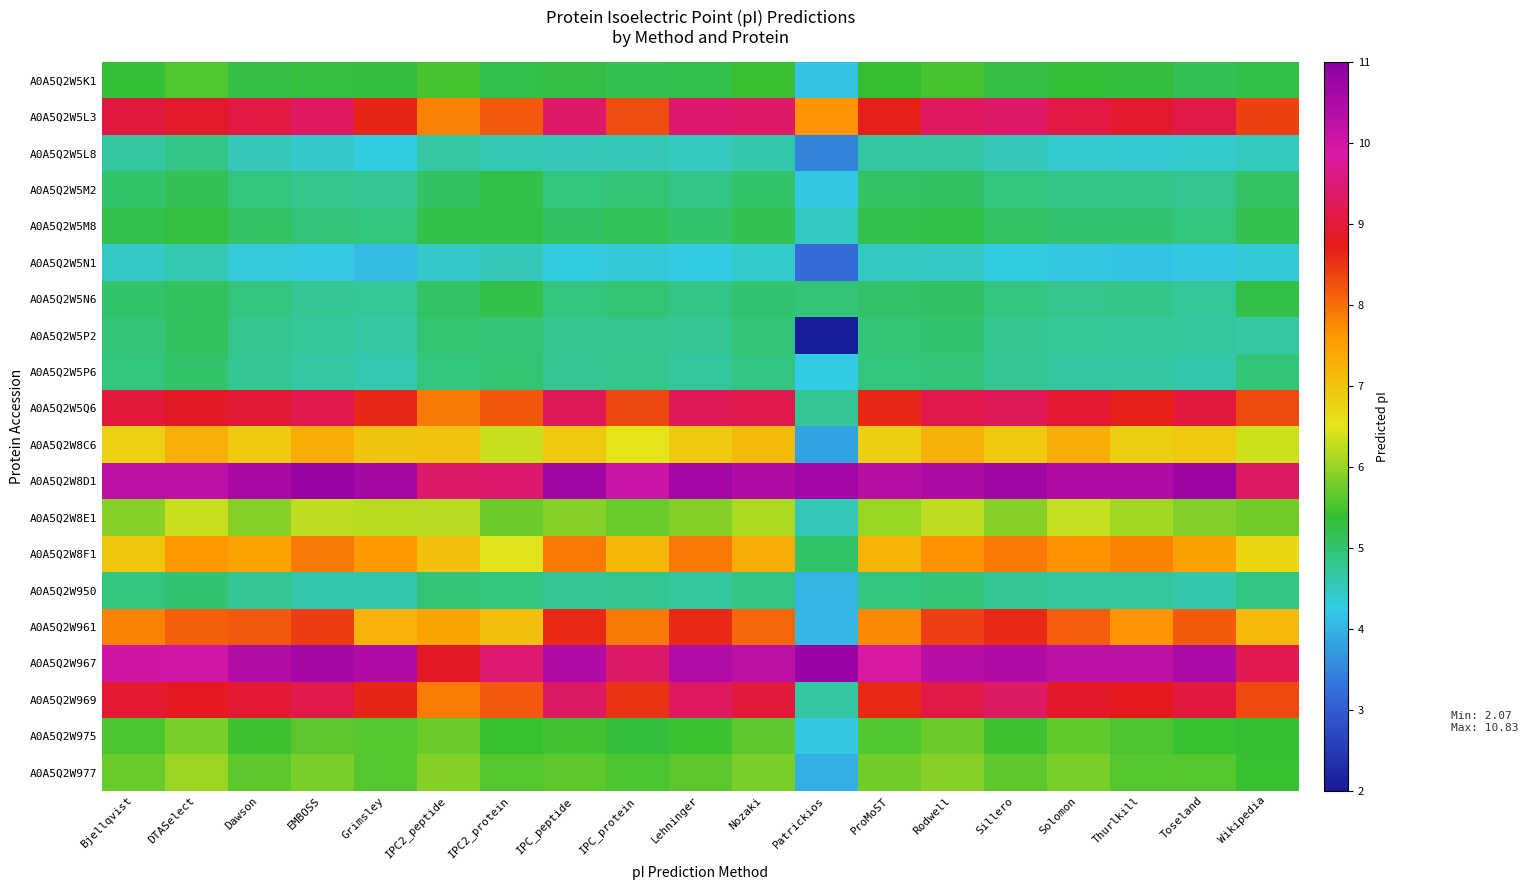

Reading left to right, list all the values displayed in this chart.

A0A5Q2W5K1: Bjellqvist=5.3	DTASelect=5.6	Dawson=5.3	EMBOSS=5.3	Grimsley=5.3	IPC2_peptide=5.5	IPC2_protein=5.2	IPC_peptide=5.3	IPC_protein=5.2	Lehninger=5.2	Nozaki=5.4	Patrickios=4.1	ProMoST=5.4	Rodwell=5.5	Sillero=5.3	Solomon=5.3	Thurlkill=5.3	Toseland=5.2	Wikipedia=5.2
A0A5Q2W5L3: Bjellqvist=9.1	DTASelect=8.9	Dawson=9.1	EMBOSS=9.3	Grimsley=8.6	IPC2_peptide=7.8	IPC2_protein=8.2	IPC_peptide=9.4	IPC_protein=8.3	Lehninger=9.4	Nozaki=9.4	Patrickios=7.6	ProMoST=8.7	Rodwell=9.3	Sillero=9.4	Solomon=9.1	Thurlkill=8.9	Toseland=9.1	Wikipedia=8.4
A0A5Q2W5L8: Bjellqvist=4.7	DTASelect=4.8	Dawson=4.5	EMBOSS=4.4	Grimsley=4.3	IPC2_peptide=4.7	IPC2_protein=4.6	IPC_peptide=4.5	IPC_protein=4.6	Lehninger=4.5	Nozaki=4.6	Patrickios=3.5	ProMoST=4.7	Rodwell=4.7	Sillero=4.5	Solomon=4.4	Thurlkill=4.4	Toseland=4.4	Wikipedia=4.5
A0A5Q2W5M2: Bjellqvist=5.0	DTASelect=5.2	Dawson=4.9	EMBOSS=4.8	Grimsley=4.8	IPC2_peptide=5.1	IPC2_protein=5.2	IPC_peptide=4.9	IPC_protein=4.9	Lehninger=4.9	Nozaki=5.0	Patrickios=4.2	ProMoST=5.1	Rodwell=5.1	Sillero=4.9	Solomon=4.9	Thurlkill=4.9	Toseland=4.8	Wikipedia=5.1
A0A5Q2W5M8: Bjellqvist=5.2	DTASelect=5.3	Dawson=5.1	EMBOSS=4.9	Grimsley=4.9	IPC2_peptide=5.2	IPC2_protein=5.2	IPC_peptide=5.1	IPC_protein=5.1	Lehninger=5.0	Nozaki=5.2	Patrickios=4.5	ProMoST=5.2	Rodwell=5.2	Sillero=5.1	Solomon=5.0	Thurlkill=5.0	Toseland=4.9	Wikipedia=5.2
A0A5Q2W5N1: Bjellqvist=4.5	DTASelect=4.6	Dawson=4.3	EMBOSS=4.2	Grimsley=4.1	IPC2_peptide=4.4	IPC2_protein=4.5	IPC_peptide=4.3	IPC_protein=4.3	Lehninger=4.2	Nozaki=4.4	Patrickios=3.2	ProMoST=4.5	Rodwell=4.5	Sillero=4.3	Solomon=4.2	Thurlkill=4.2	Toseland=4.2	Wikipedia=4.3
A0A5Q2W5N6: Bjellqvist=5.0	DTASelect=5.1	Dawson=4.9	EMBOSS=4.8	Grimsley=4.7	IPC2_peptide=5.1	IPC2_protein=5.2	IPC_peptide=4.9	IPC_protein=5.0	Lehninger=4.9	Nozaki=5.0	Patrickios=4.9	ProMoST=5.1	Rodwell=5.1	Sillero=4.9	Solomon=4.8	Thurlkill=4.8	Toseland=4.7	Wikipedia=5.2
A0A5Q2W5P2: Bjellqvist=4.9	DTASelect=5.1	Dawson=4.8	EMBOSS=4.7	Grimsley=4.7	IPC2_peptide=5.0	IPC2_protein=4.9	IPC_peptide=4.8	IPC_protein=4.8	Lehninger=4.8	Nozaki=4.9	Patrickios=2.1	ProMoST=5.0	Rodwell=5.0	Sillero=4.8	Solomon=4.7	Thurlkill=4.7	Toseland=4.7	Wikipedia=4.7
A0A5Q2W5P6: Bjellqvist=4.9	DTASelect=5.0	Dawson=4.8	EMBOSS=4.7	Grimsley=4.6	IPC2_peptide=4.9	IPC2_protein=5.0	IPC_peptide=4.8	IPC_protein=4.8	Lehninger=4.7	Nozaki=4.9	Patrickios=4.3	ProMoST=4.9	Rodwell=4.9	Sillero=4.8	Solomon=4.7	Thurlkill=4.7	Toseland=4.6	Wikipedia=4.9
A0A5Q2W5Q6: Bjellqvist=9.0	DTASelect=8.9	Dawson=9.0	EMBOSS=9.2	Grimsley=8.6	IPC2_peptide=7.9	IPC2_protein=8.2	IPC_peptide=9.2	IPC_protein=8.3	Lehninger=9.2	Nozaki=9.2	Patrickios=4.8	ProMoST=8.6	Rodwell=9.2	Sillero=9.3	Solomon=8.9	Thurlkill=8.7	Toseland=9.0	Wikipedia=8.3
A0A5Q2W8C6: Bjellqvist=6.8	DTASelect=7.3	Dawson=6.9	EMBOSS=7.3	Grimsley=7.0	IPC2_peptide=7.0	IPC2_protein=6.3	IPC_peptide=6.9	IPC_protein=6.5	Lehninger=6.9	Nozaki=7.1	Patrickios=3.8	ProMoST=6.8	Rodwell=7.3	Sillero=6.9	Solomon=7.3	Thurlkill=6.8	Toseland=6.9	Wikipedia=6.4
A0A5Q2W8D1: Bjellqvist=10.3	DTASelect=10.2	Dawson=10.6	EMBOSS=10.8	Grimsley=10.6	IPC2_peptide=9.4	IPC2_protein=9.4	IPC_peptide=10.7	IPC_protein=10.1	Lehninger=10.7	Nozaki=10.5	Patrickios=10.7	ProMoST=10.3	Rodwell=10.5	Sillero=10.7	Solomon=10.5	Thurlkill=10.4	Toseland=10.7	Wikipedia=9.3
A0A5Q2W8E1: Bjellqvist=5.9	DTASelect=6.3	Dawson=5.9	EMBOSS=6.3	Grimsley=6.2	IPC2_peptide=6.2	IPC2_protein=5.7	IPC_peptide=5.9	IPC_protein=5.7	Lehninger=5.9	Nozaki=6.1	Patrickios=4.5	ProMoST=6.0	Rodwell=6.2	Sillero=5.9	Solomon=6.3	Thurlkill=6.1	Toseland=5.9	Wikipedia=5.8
A0A5Q2W8F1: Bjellqvist=7.0	DTASelect=7.6	Dawson=7.5	EMBOSS=7.9	Grimsley=7.6	IPC2_peptide=7.1	IPC2_protein=6.5	IPC_peptide=7.9	IPC_protein=7.2	Lehninger=7.9	Nozaki=7.3	Patrickios=5.0	ProMoST=7.2	Rodwell=7.7	Sillero=7.9	Solomon=7.7	Thurlkill=7.8	Toseland=7.5	Wikipedia=6.7
A0A5Q2W950: Bjellqvist=4.9	DTASelect=5.0	Dawson=4.8	EMBOSS=4.6	Grimsley=4.6	IPC2_peptide=4.9	IPC2_protein=4.9	IPC_peptide=4.8	IPC_protein=4.8	Lehninger=4.7	Nozaki=4.9	Patrickios=4.0	ProMoST=4.9	Rodwell=4.9	Sillero=4.8	Solomon=4.7	Thurlkill=4.7	Toseland=4.6	Wikipedia=4.9
A0A5Q2W961: Bjellqvist=7.8	DTASelect=8.1	Dawson=8.2	EMBOSS=8.4	Grimsley=7.2	IPC2_peptide=7.4	IPC2_protein=7.1	IPC_peptide=8.6	IPC_protein=7.9	Lehninger=8.6	Nozaki=8.1	Patrickios=4.0	ProMoST=7.8	Rodwell=8.4	Sillero=8.6	Solomon=8.1	Thurlkill=7.6	Toseland=8.2	Wikipedia=7.1
A0A5Q2W967: Bjellqvist=10.0	DTASelect=10.0	Dawson=10.4	EMBOSS=10.6	Grimsley=10.4	IPC2_peptide=8.9	IPC2_protein=9.4	IPC_peptide=10.4	IPC_protein=9.4	Lehninger=10.4	Nozaki=10.3	Patrickios=10.8	ProMoST=9.8	Rodwell=10.3	Sillero=10.4	Solomon=10.3	Thurlkill=10.3	Toseland=10.5	Wikipedia=9.2
A0A5Q2W969: Bjellqvist=8.9	DTASelect=8.8	Dawson=9.0	EMBOSS=9.2	Grimsley=8.6	IPC2_peptide=7.9	IPC2_protein=8.2	IPC_peptide=9.3	IPC_protein=8.5	Lehninger=9.3	Nozaki=9.0	Patrickios=4.7	ProMoST=8.6	Rodwell=9.1	Sillero=9.4	Solomon=8.9	Thurlkill=8.8	Toseland=9.0	Wikipedia=8.3
A0A5Q2W975: Bjellqvist=5.5	DTASelect=5.8	Dawson=5.5	EMBOSS=5.6	Grimsley=5.6	IPC2_peptide=5.7	IPC2_protein=5.4	IPC_peptide=5.5	IPC_protein=5.3	Lehninger=5.4	Nozaki=5.7	Patrickios=4.2	ProMoST=5.6	Rodwell=5.7	Sillero=5.5	Solomon=5.7	Thurlkill=5.5	Toseland=5.4	Wikipedia=5.4
A0A5Q2W977: Bjellqvist=5.7	DTASelect=6.0	Dawson=5.7	EMBOSS=5.8	Grimsley=5.6	IPC2_peptide=5.9	IPC2_protein=5.6	IPC_peptide=5.7	IPC_protein=5.5	Lehninger=5.6	Nozaki=5.8	Patrickios=3.9	ProMoST=5.8	Rodwell=5.9	Sillero=5.7	Solomon=5.8	Thurlkill=5.6	Toseland=5.6	Wikipedia=5.4